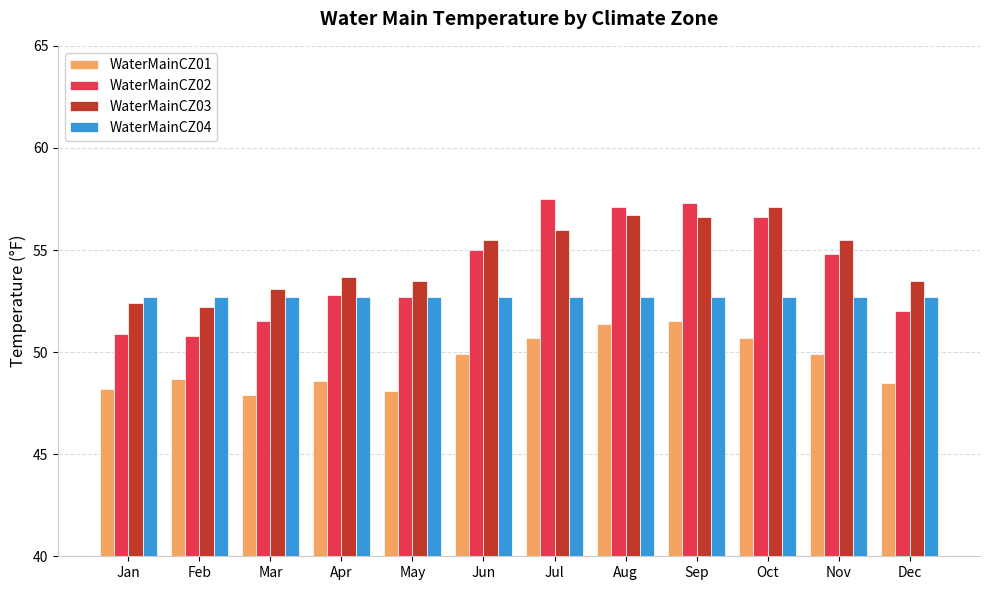

What is the maximum value shown in the chart?

57.5